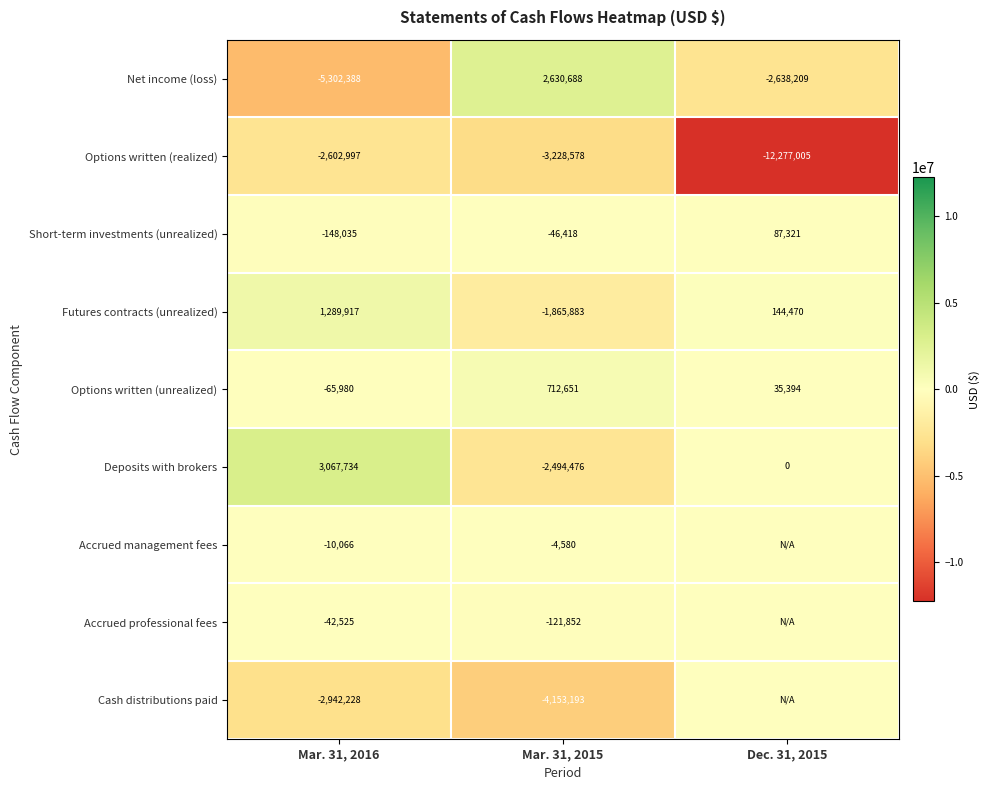

At Mar. 31, 2016, list the series in order from largest to smallest.

Deposits with brokers, Futures contracts (unrealized), Accrued management fees, Accrued professional fees, Options written (unrealized), Short-term investments (unrealized), Options written (realized), Cash distributions paid, Net income (loss)